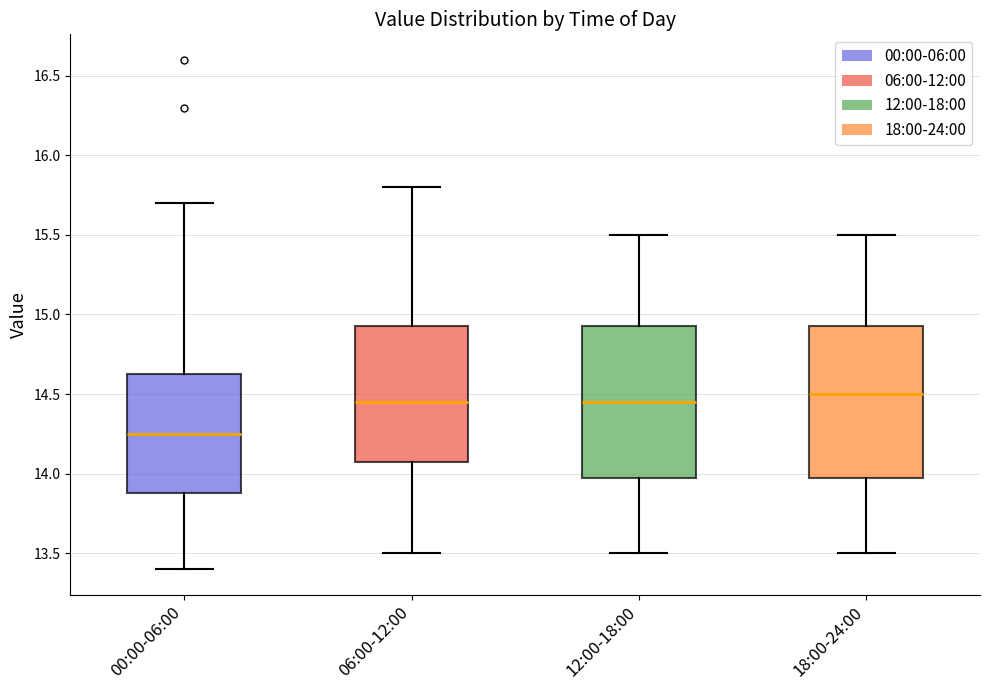

Reading left to right, read every box against the y-axis: the position of its median line, the range the box covers, and the ends of its whiskers. The values are not printed on the chart, so give them approximately, as read against the axis.

00:00-06:00: median 14.25, box 13.90 to 14.65, whiskers 13.40 to 15.70
06:00-12:00: median 14.45, box 14.10 to 14.95, whiskers 13.50 to 15.80
12:00-18:00: median 14.45, box 14.00 to 14.95, whiskers 13.50 to 15.50
18:00-24:00: median 14.50, box 14.00 to 14.95, whiskers 13.50 to 15.50